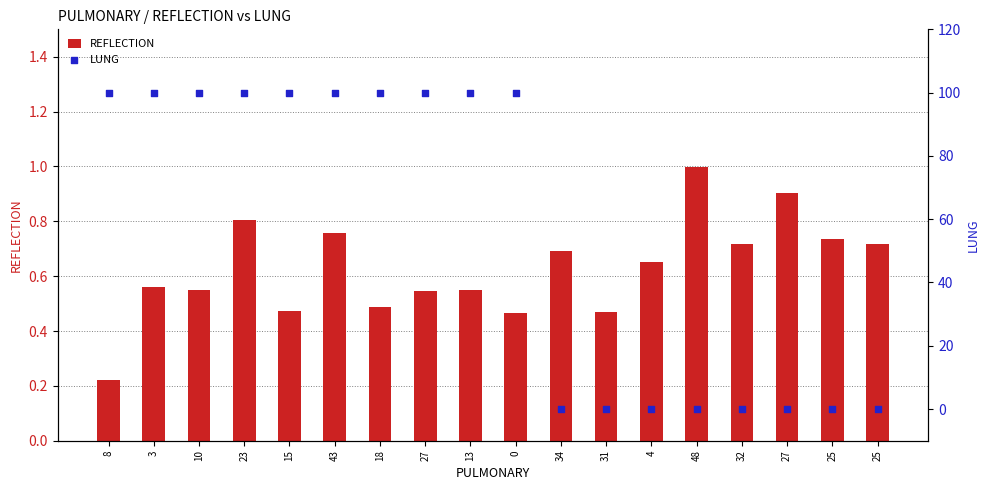

Which series has the largest total across all categories?

LUNG